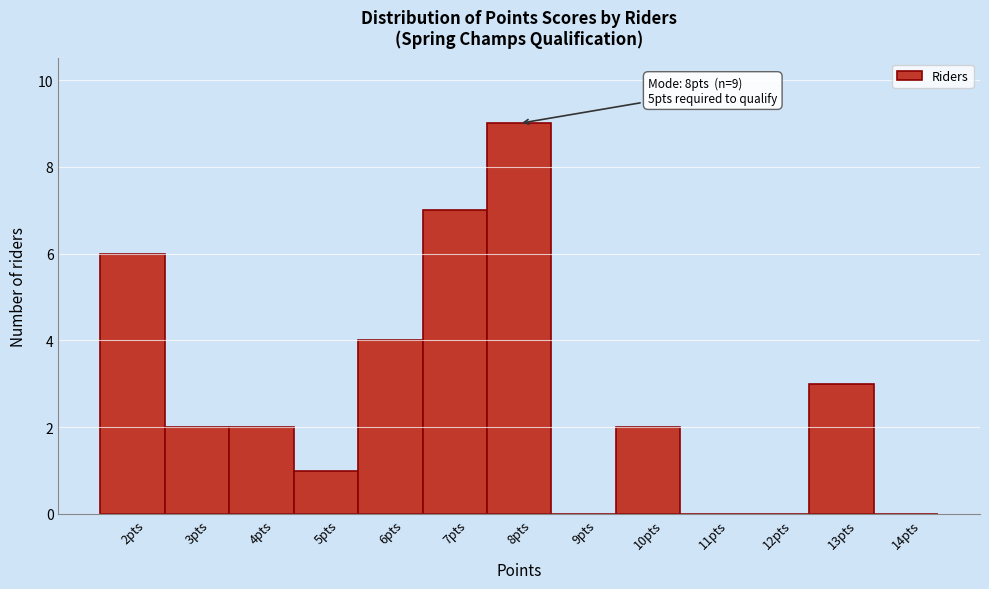

Which range on the x-axis has the tallest bar?

7.5 to 8.5